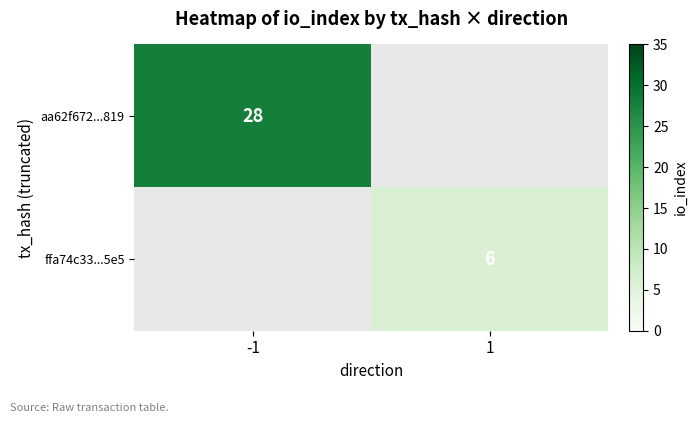

The value of aa62f672...819 at -1 is 28. True or false?

True